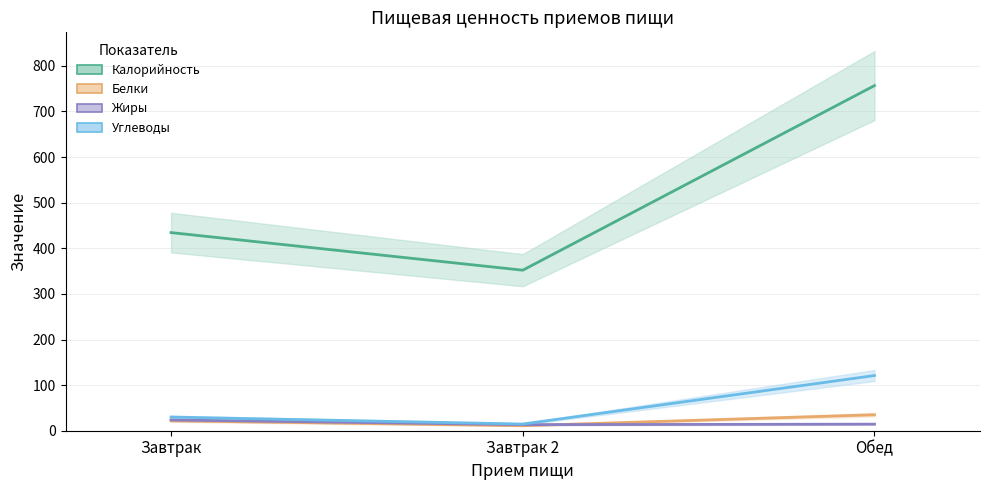

Rank the series at Завтрак 2 from lowest to highest value.

Белки, Жиры, Углеводы, Калорийность